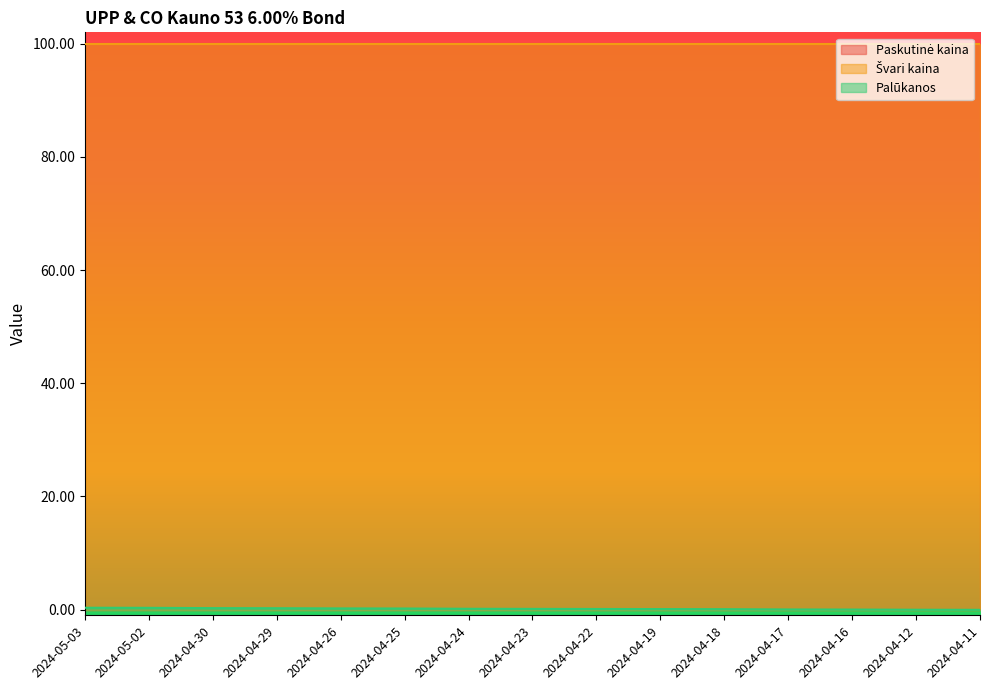

At which label does Palūkanos reach its peak?

2024-05-03